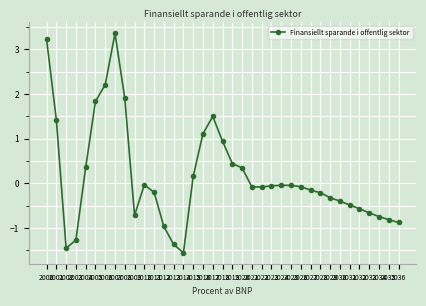

What is the value of the 12th point from the left?

-0.2